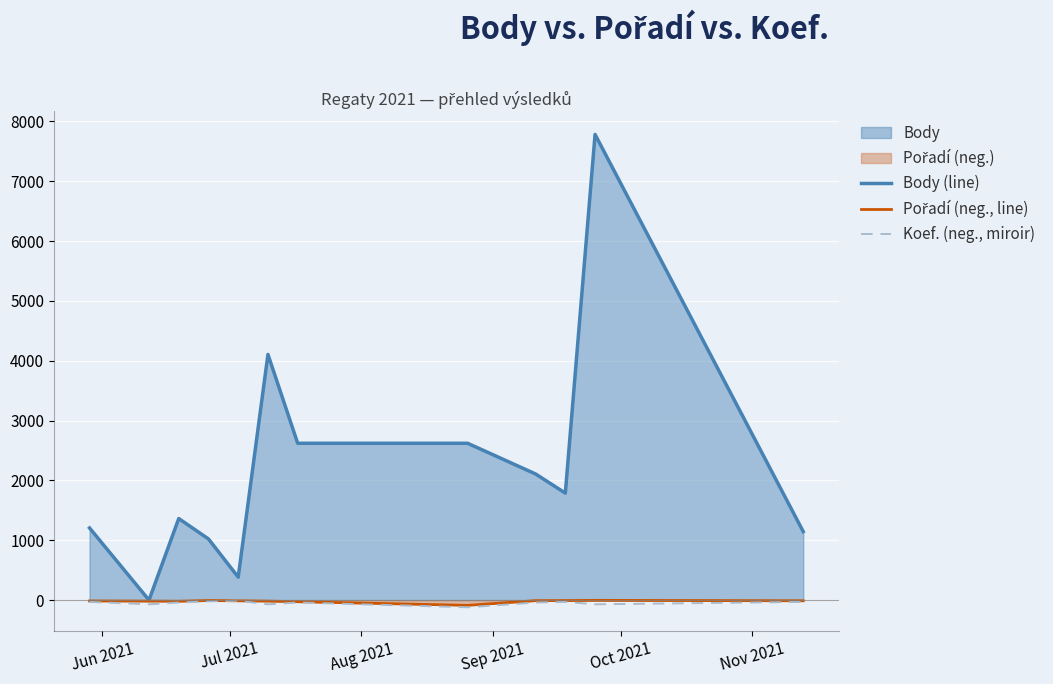

After their last crossing, which series has the higher values: Pořadí (neg., line) or Koef. (neg., miroir)?

Pořadí (neg., line)